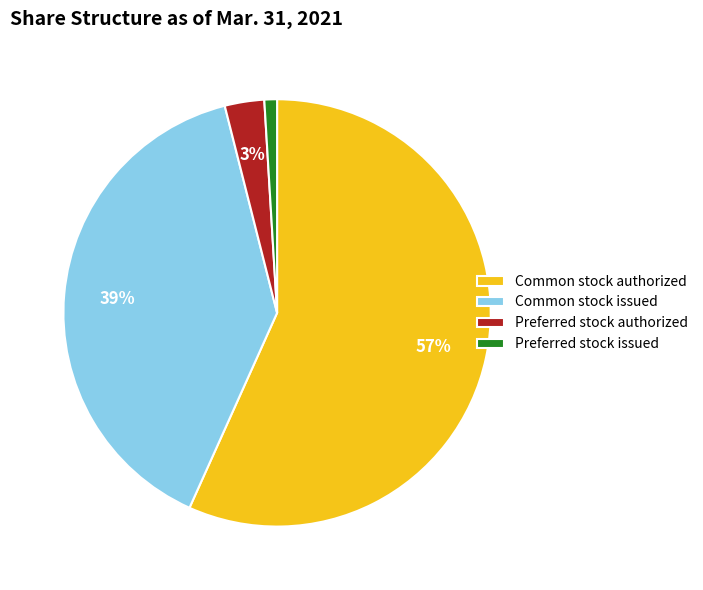

Is the sum of Common stock authorized and Preferred stock issued greater than half?

Yes